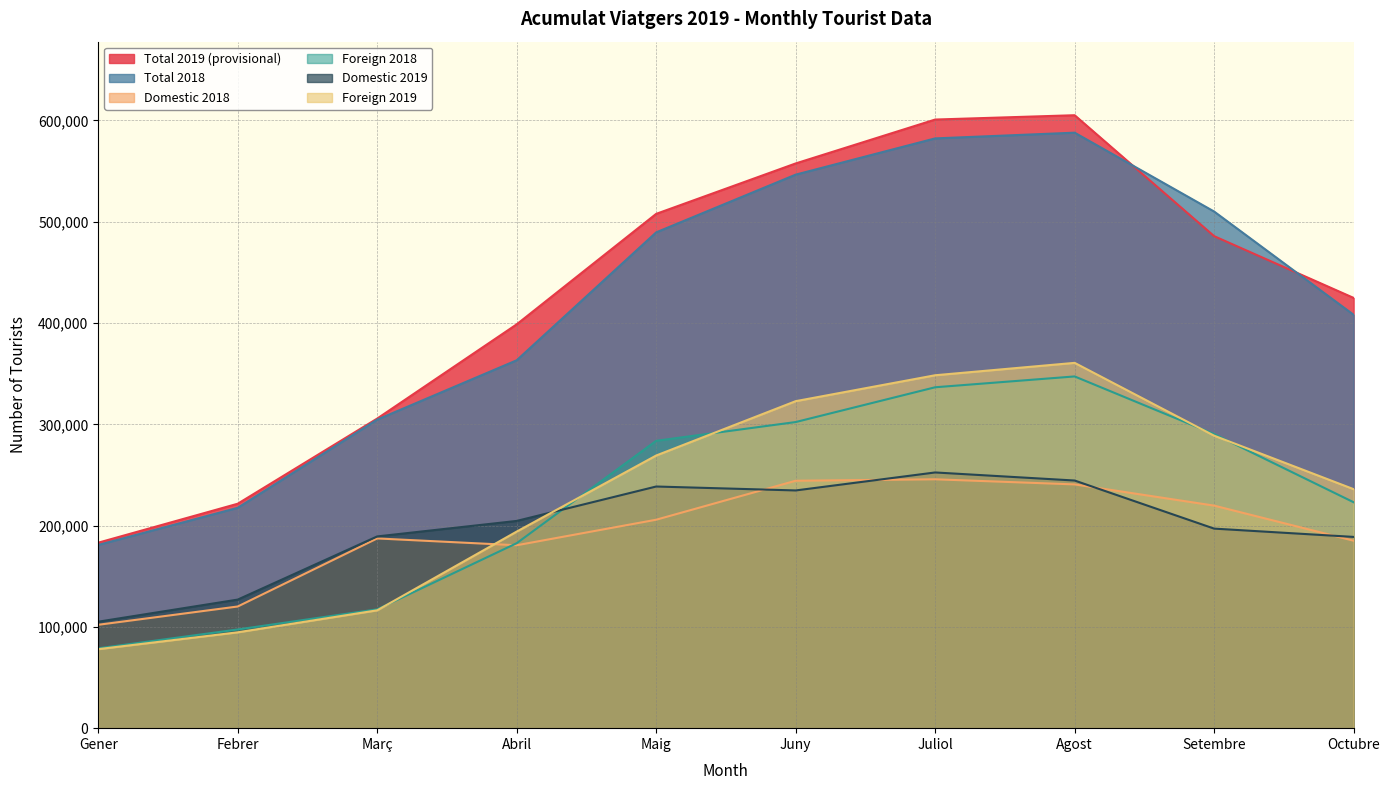

How many lines are shown in the chart?

6